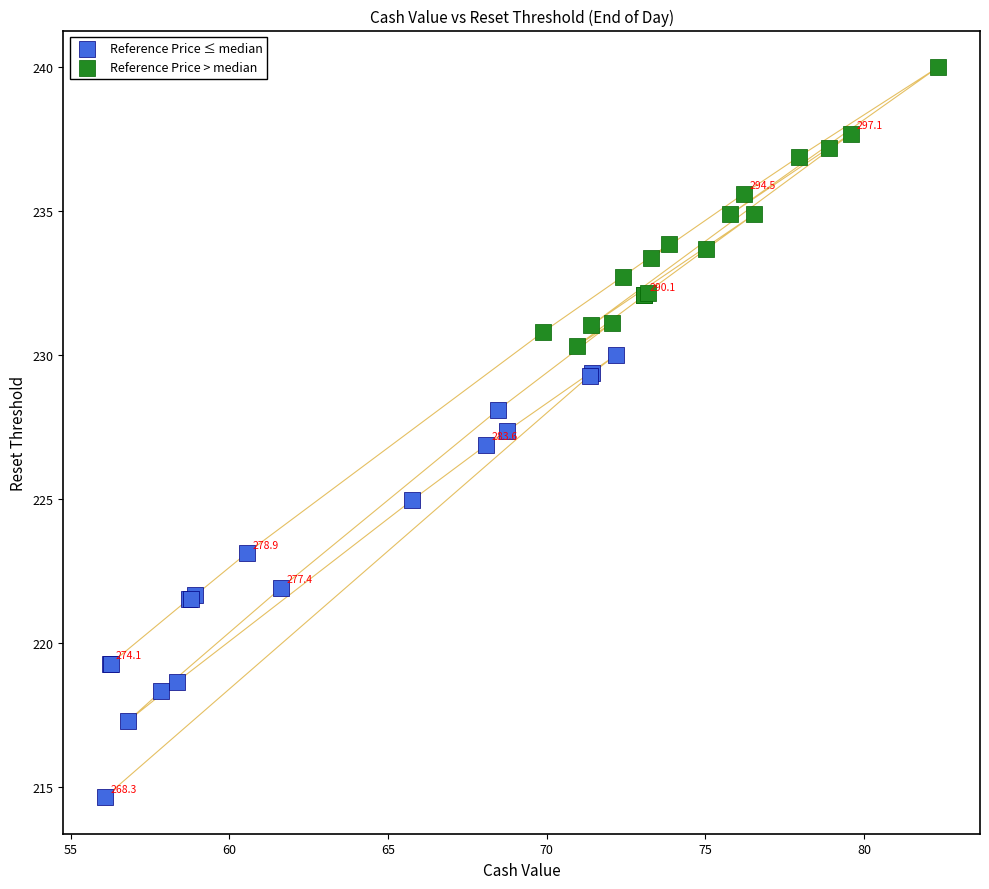

Which series contains the highest Y value?

Reference Price > median